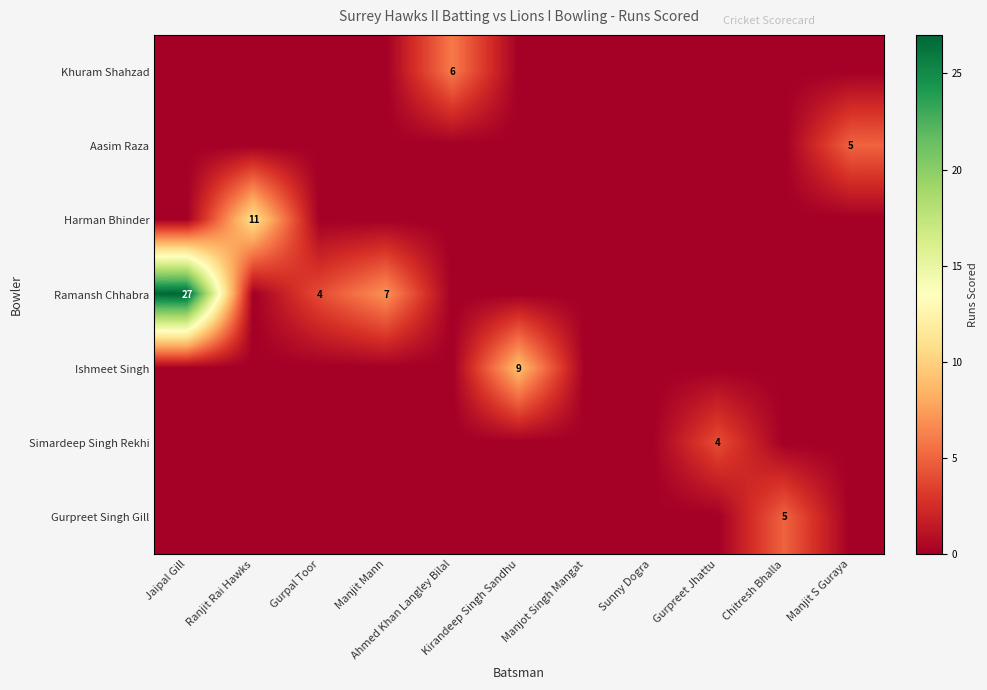

True or false: Khuram Shahzad has a value of 0 at Jaipal Gill.

True